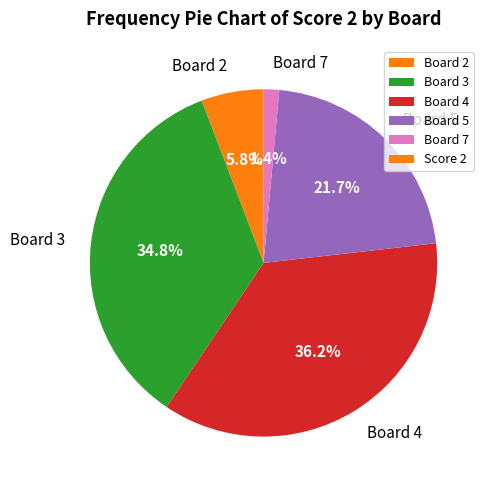

Combined, what portion of the pie is Board 3 and Board 2?

40.6%